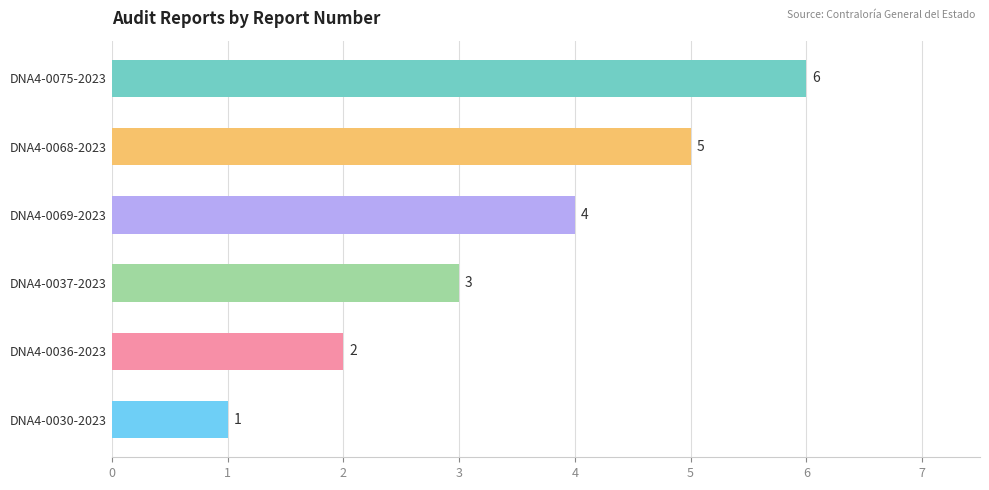

True or false: the data shows 4 at DNA4-0069-2023.

True